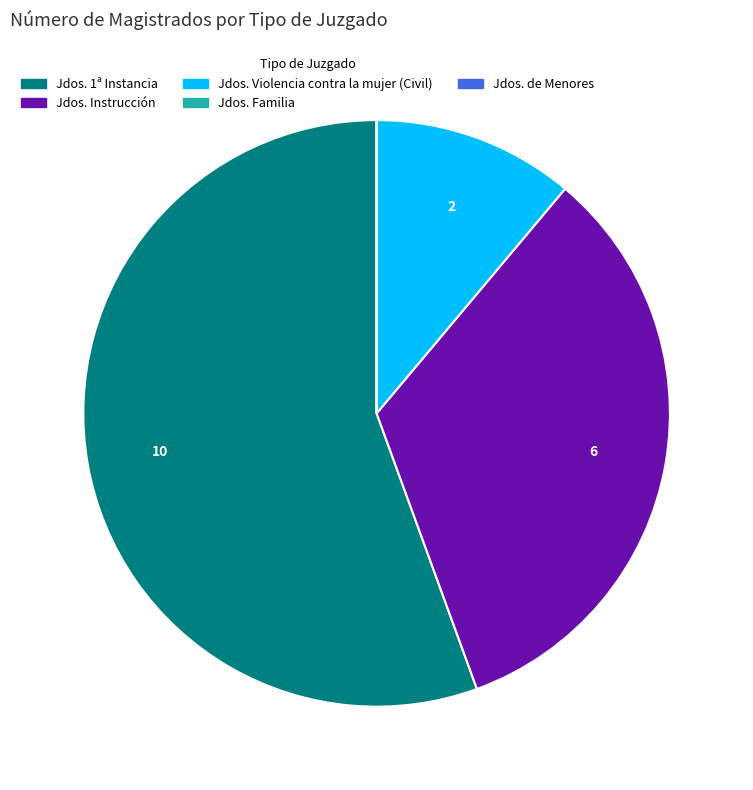

Is Jdos. 1ª Instancia the majority of the pie?

Yes